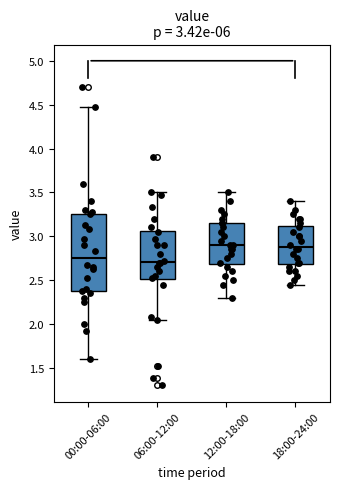

Which box is the tallest, from its lower edge to its upper edge?

00:00-06:00